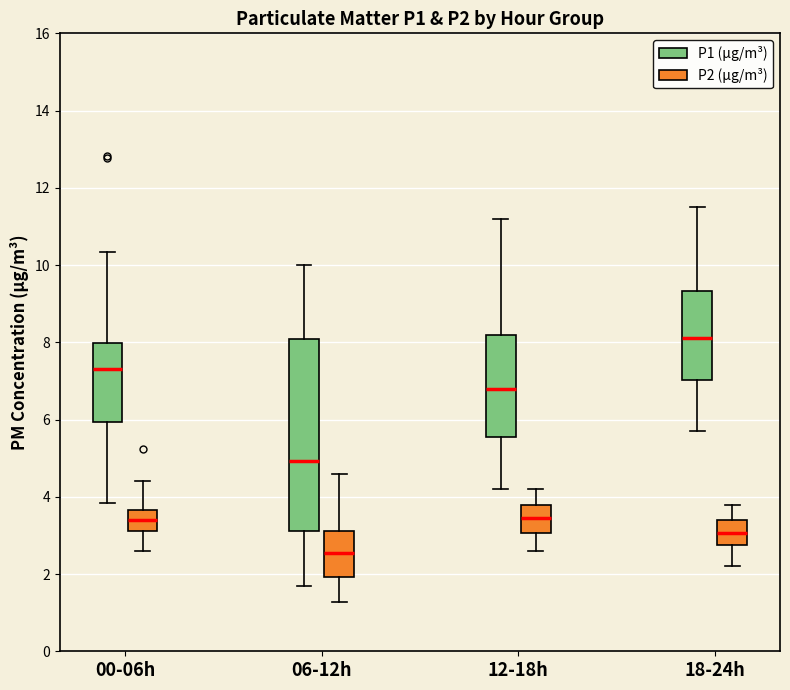

Which box has the lowest median line?

06-12h (P2 (µg/m³))